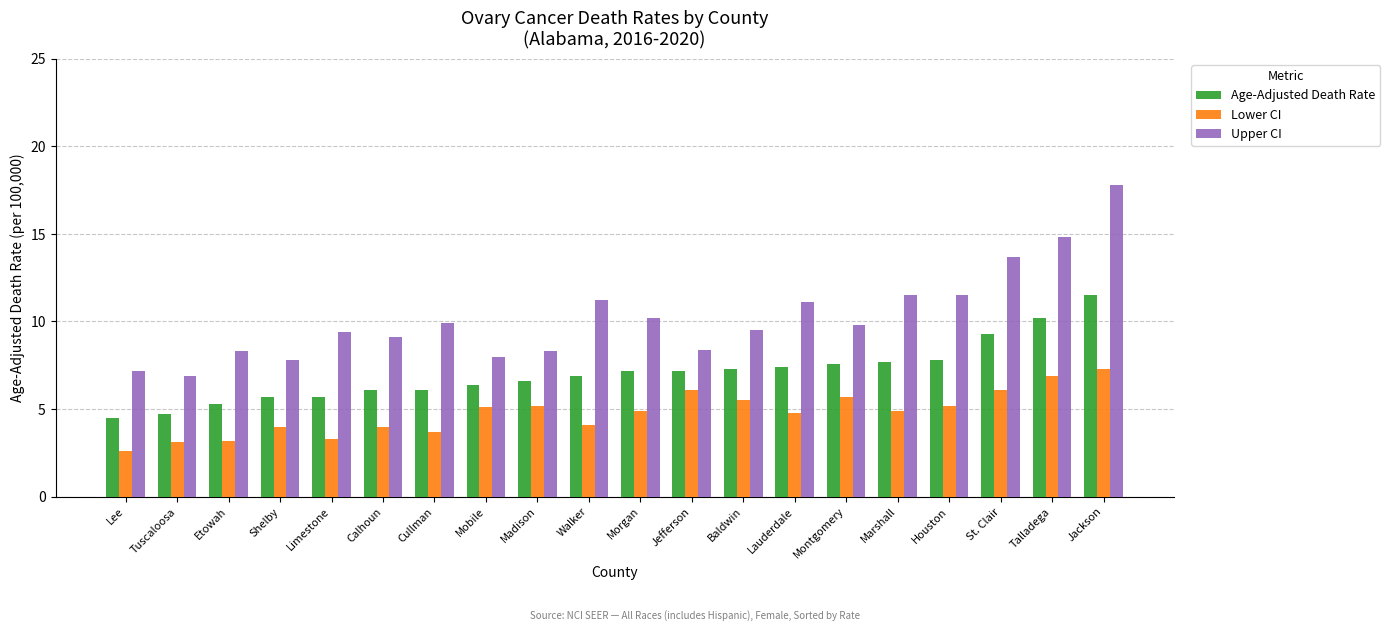

What is the difference between the maximum and second lowest values in the Lower CI series?

4.2